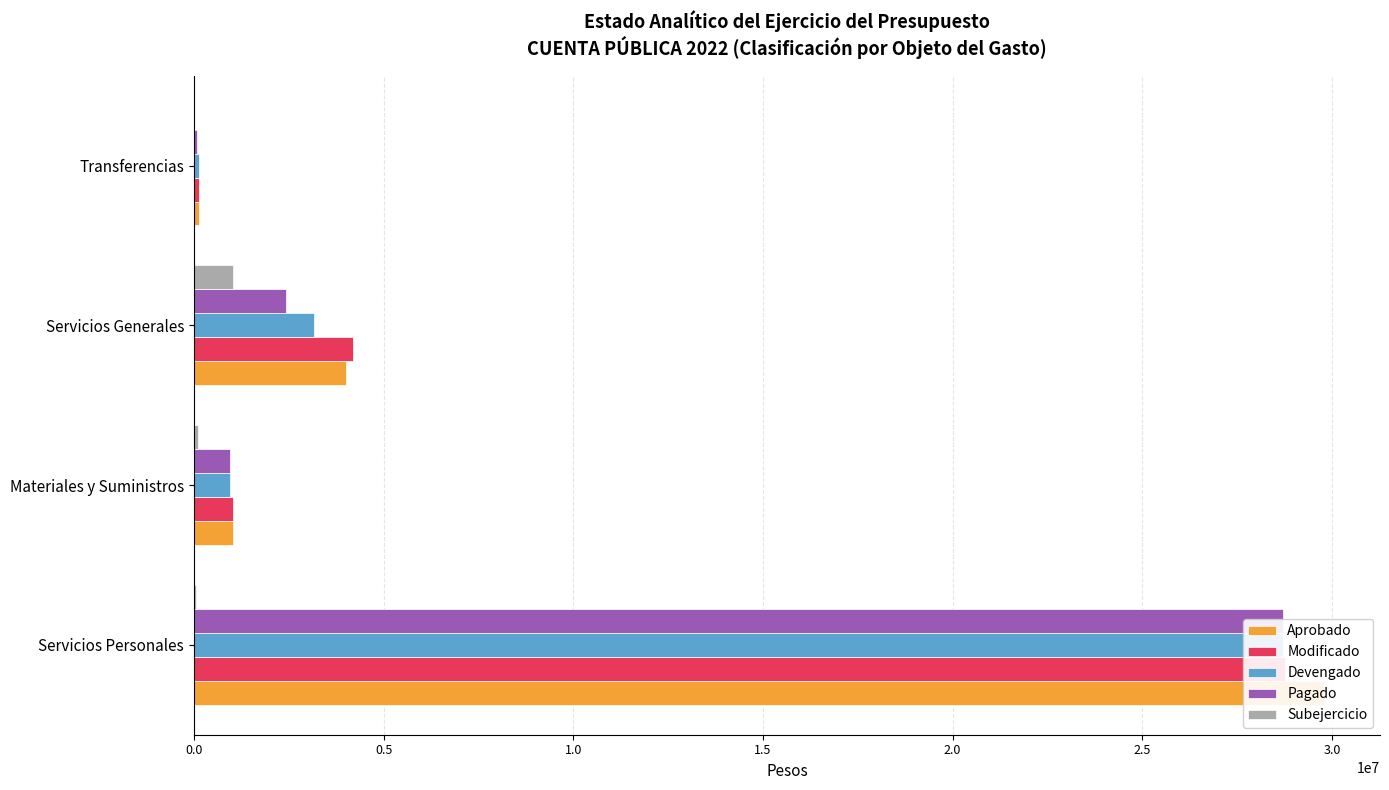

What is the greatest value displayed?

29779811